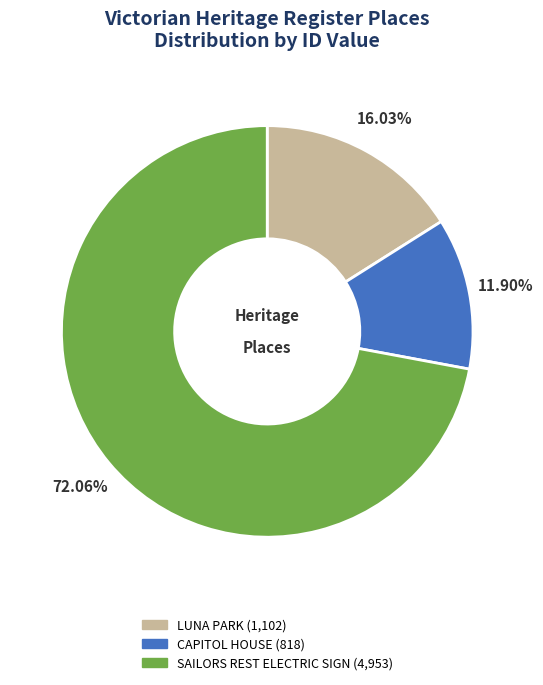

How many slices are in this pie chart?

3